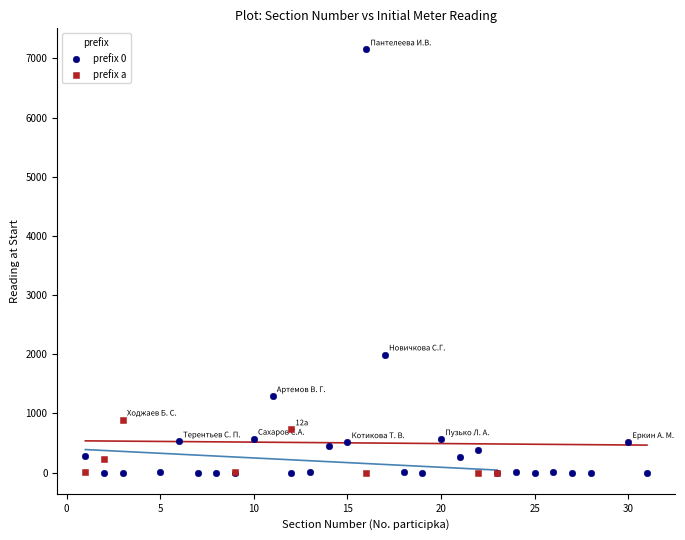

Which series has the largest Y range (max minus min)?

prefix 0